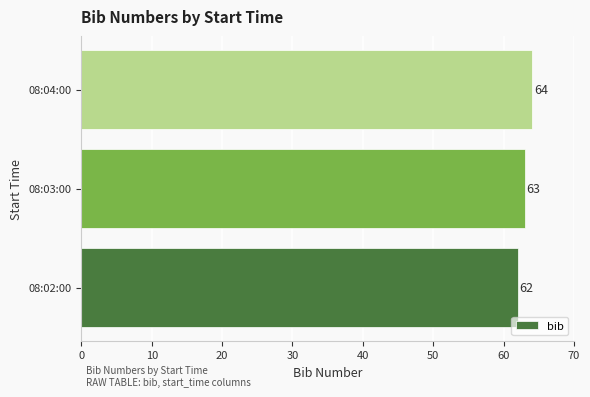

How many bars are there in total?

3